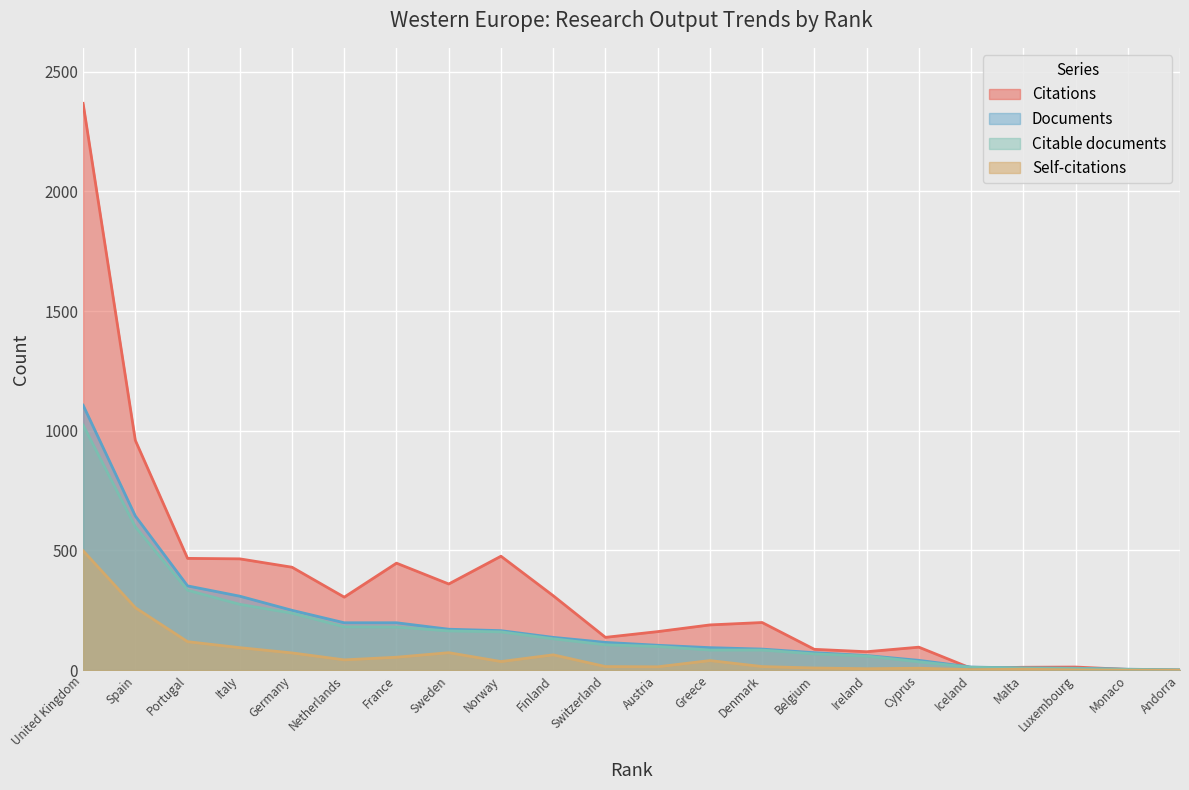

True or false: Self-citations and Documents intersect in this chart.

False